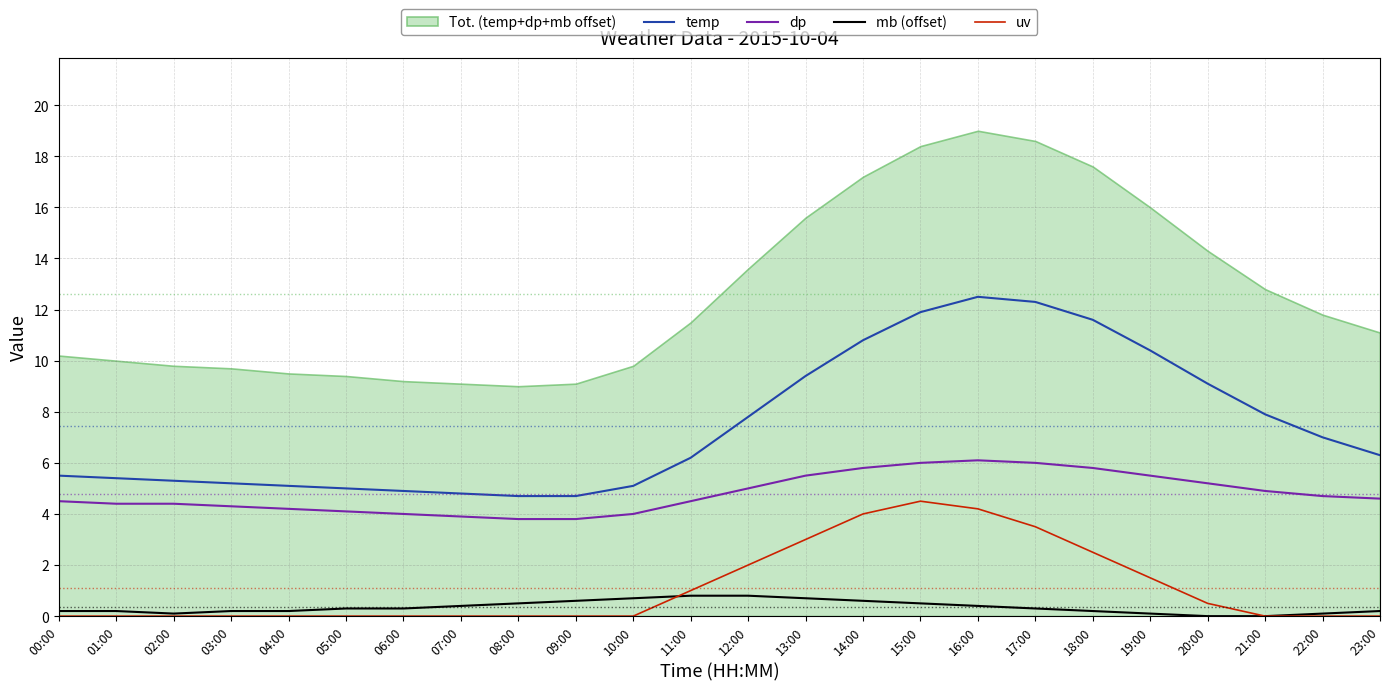

What is the sum of the dp values at 10:00 and 19:00?

9.5